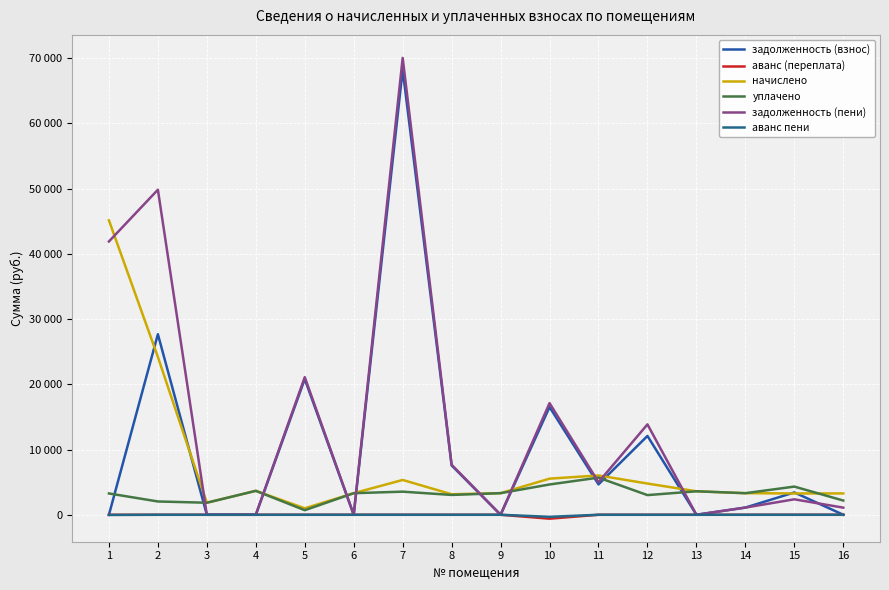

Does the chart have visible grid lines?

Yes